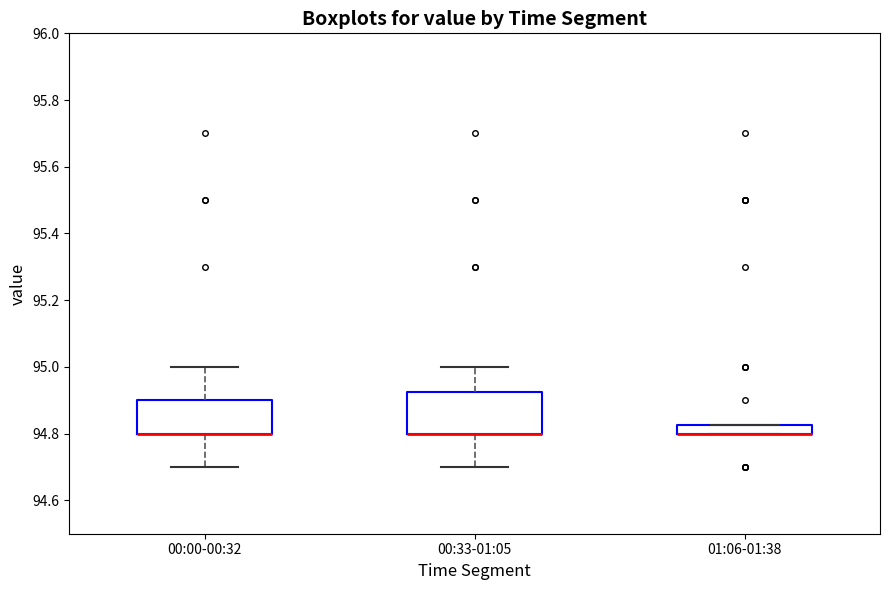

Where is the lower edge of the box for 00:33-01:05 on the y-axis? The values are not printed on the chart, so give them approximately, as read against the axis.

94.80